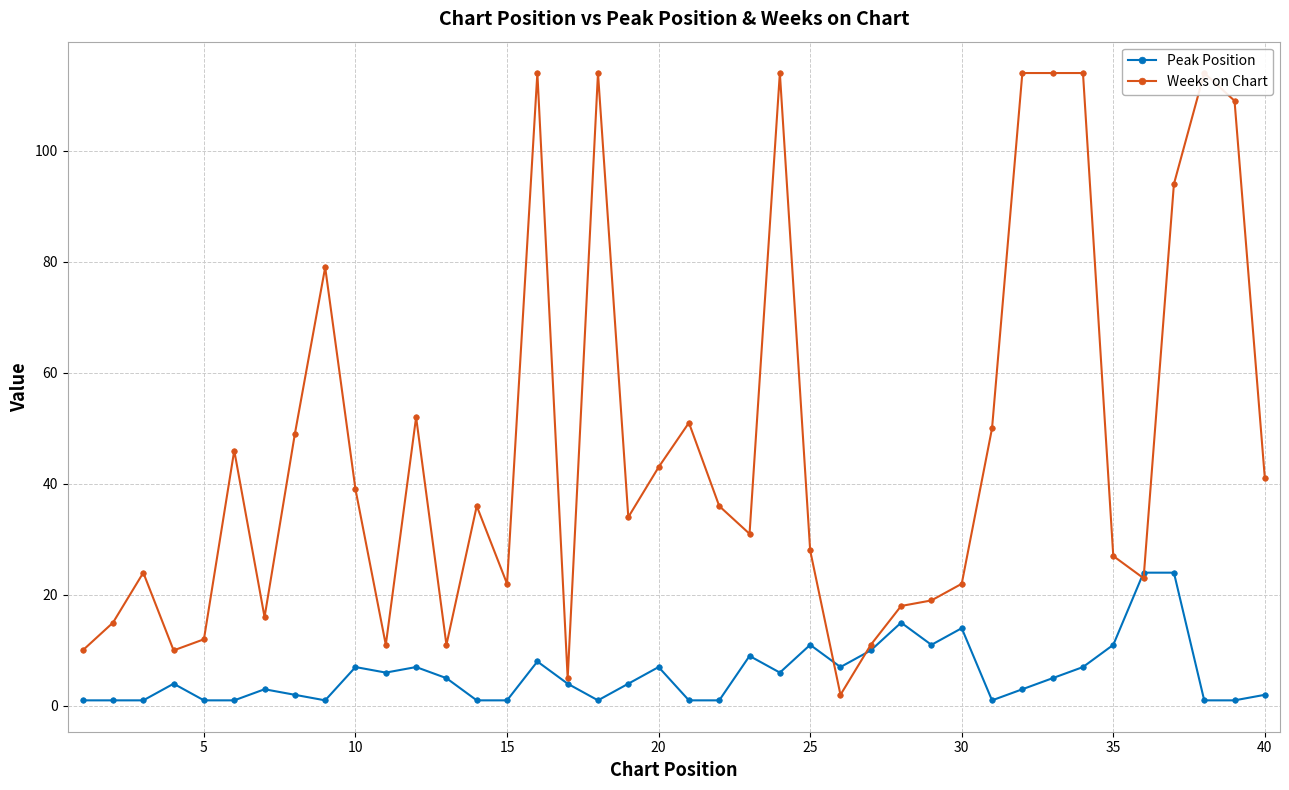

Reading right to left, what are all the values shown in this chart?

Peak Position: 2	1	1	24	24	11	7	5	3	1	14	11	15	10	7	11	6	9	1	1	7	4	1	4	8	1	1	5	7	6	7	1	2	3	1	1	4	1	1	1
Weeks on Chart: 41	109	114	94	23	27	114	114	114	50	22	19	18	11	2	28	114	31	36	51	43	34	114	5	114	22	36	11	52	11	39	79	49	16	46	12	10	24	15	10